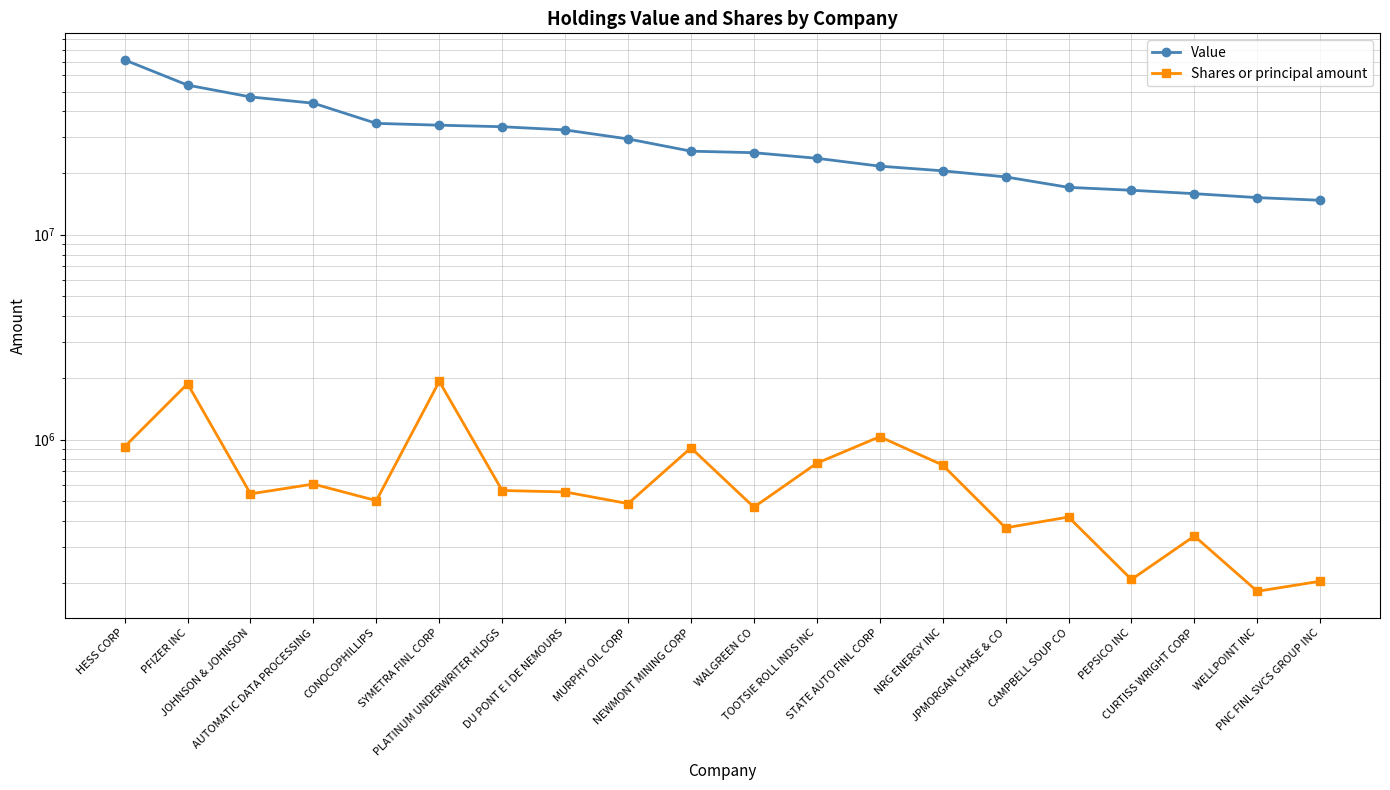

At how many categories does at least one series exceed 34913350?

5